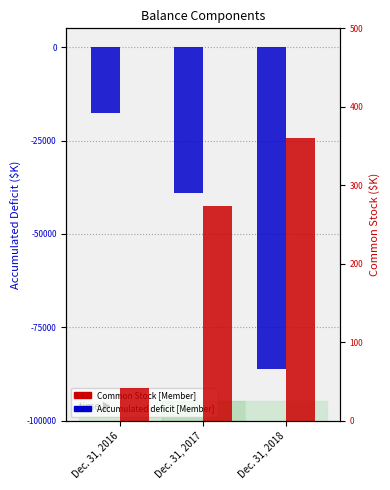

What is the spread (max minus min) of values at Dec. 31, 2017?

39234